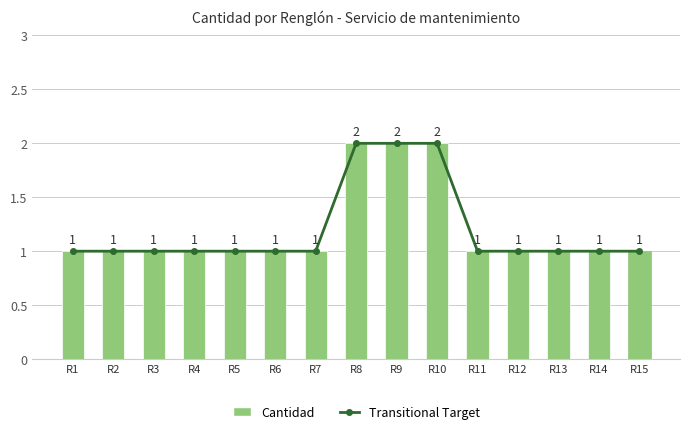

What is the average value?

1